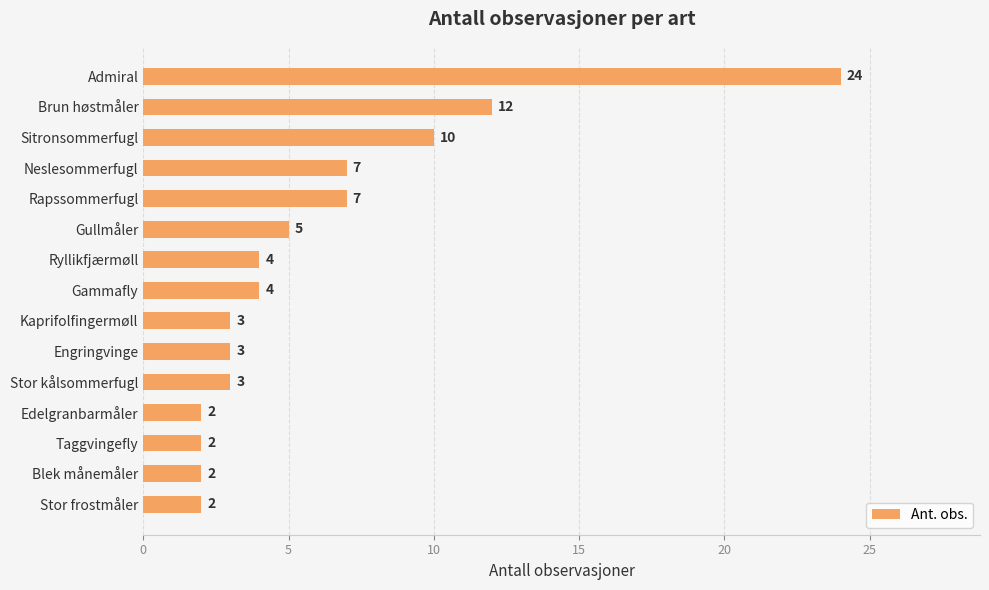

How many data points are less than 4?

7